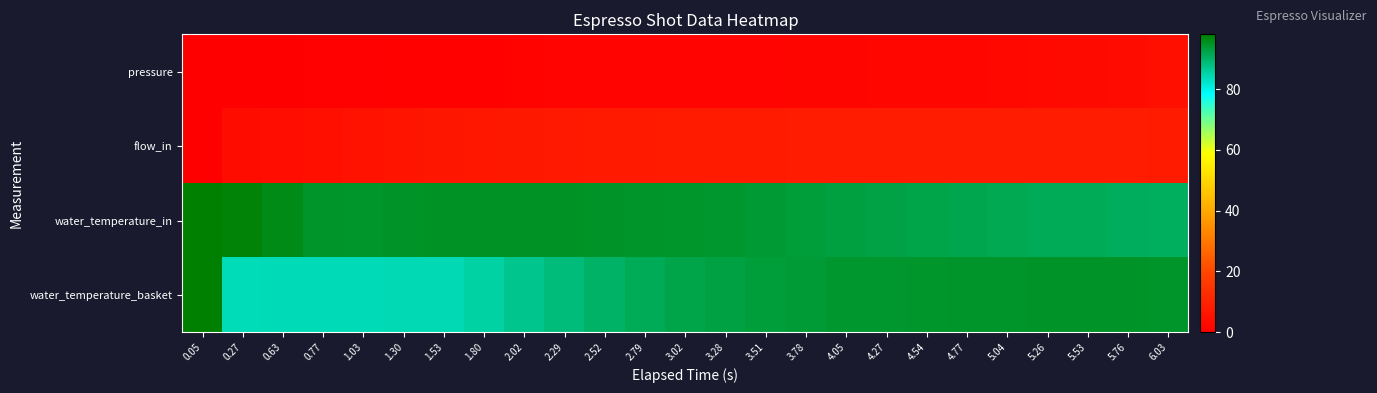

Reading left to right, transcribe all the data shown in this chart.

pressure: 0.05=0.0	0.27=0.2	0.63=0.3	0.77=0.4	1.03=0.5	1.30=0.7	1.53=0.8	1.80=0.9	2.02=1.1	2.29=1.2	2.52=1.2	2.79=1.2	3.02=1.3	3.28=1.4	3.51=1.4	3.78=1.5	4.05=1.7	4.27=1.8	4.54=2.0	4.77=2.2	5.04=2.5	5.26=2.8	5.53=3.2	5.76=3.8	6.03=4.5
flow_in: 0.05=0.0	0.27=3.7	0.63=4.0	0.77=4.6	1.03=5.2	1.30=5.8	1.53=6.4	1.80=6.7	2.02=7.0	2.29=7.3	2.52=7.5	2.79=7.6	3.02=7.8	3.28=8.0	3.51=8.0	3.78=8.0	4.05=8.1	4.27=8.1	4.54=8.1	4.77=8.1	5.04=8.0	5.26=8.0	5.53=8.1	5.76=8.1	6.03=7.8
water_temperature_in: 0.05=98.0	0.27=97.4	0.63=96.2	0.77=94.6	1.03=94.5	1.30=94.9	1.53=95.1	1.80=95.1	2.02=95.0	2.29=95.0	2.52=94.8	2.79=94.7	3.02=94.4	3.28=94.3	3.51=93.8	3.78=93.3	4.05=92.9	4.27=92.6	4.54=92.2	4.77=92.0	5.04=91.6	5.26=91.3	5.53=91.2	5.76=90.9	6.03=90.7
water_temperature_basket: 0.05=98.0	0.27=83.7	0.63=83.9	0.77=83.9	1.03=83.9	1.30=84.1	1.53=84.2	1.80=85.2	2.02=86.9	2.29=88.5	2.52=90.0	2.79=91.2	3.02=92.1	3.28=92.8	3.51=93.3	3.78=93.8	4.05=94.2	4.27=94.3	4.54=94.5	4.77=94.6	5.04=94.6	5.26=94.8	5.53=94.8	5.76=94.8	6.03=94.7